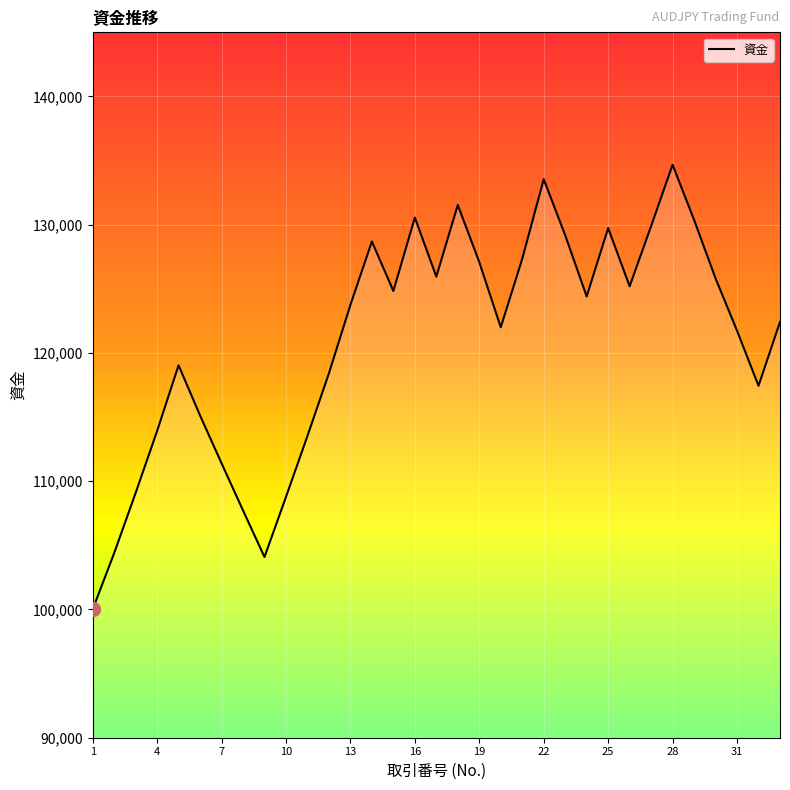

How many lines are shown in the chart?

1